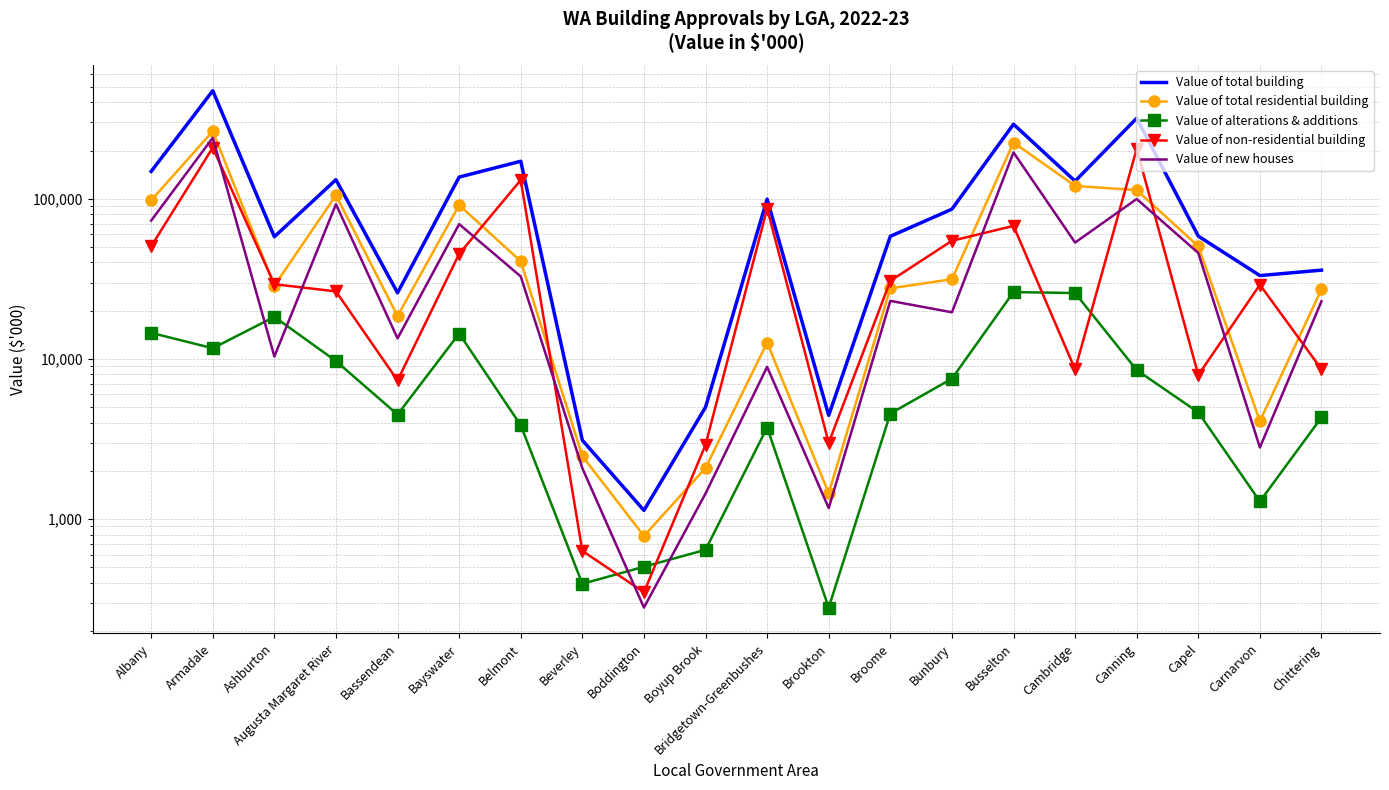

What is the minimum value for Value of total building?

1132.6